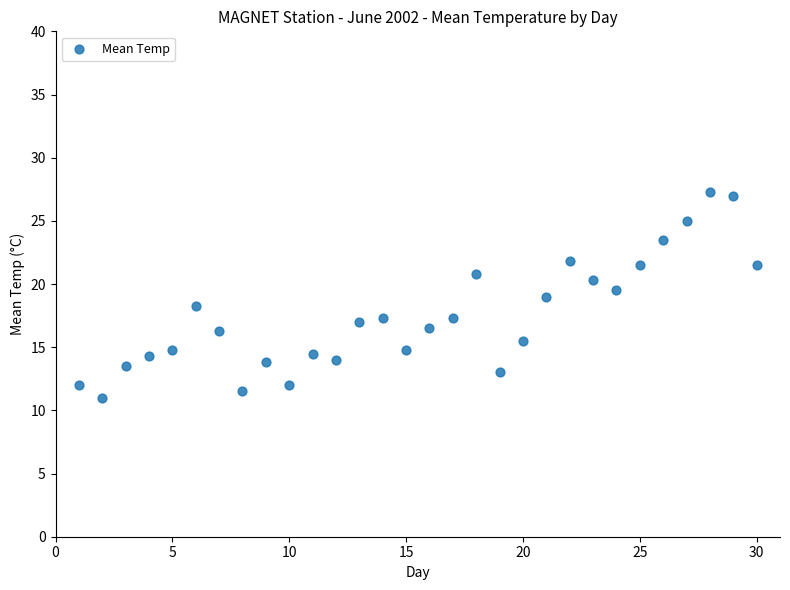

What is the range of Y values (max minus min)?

16.3